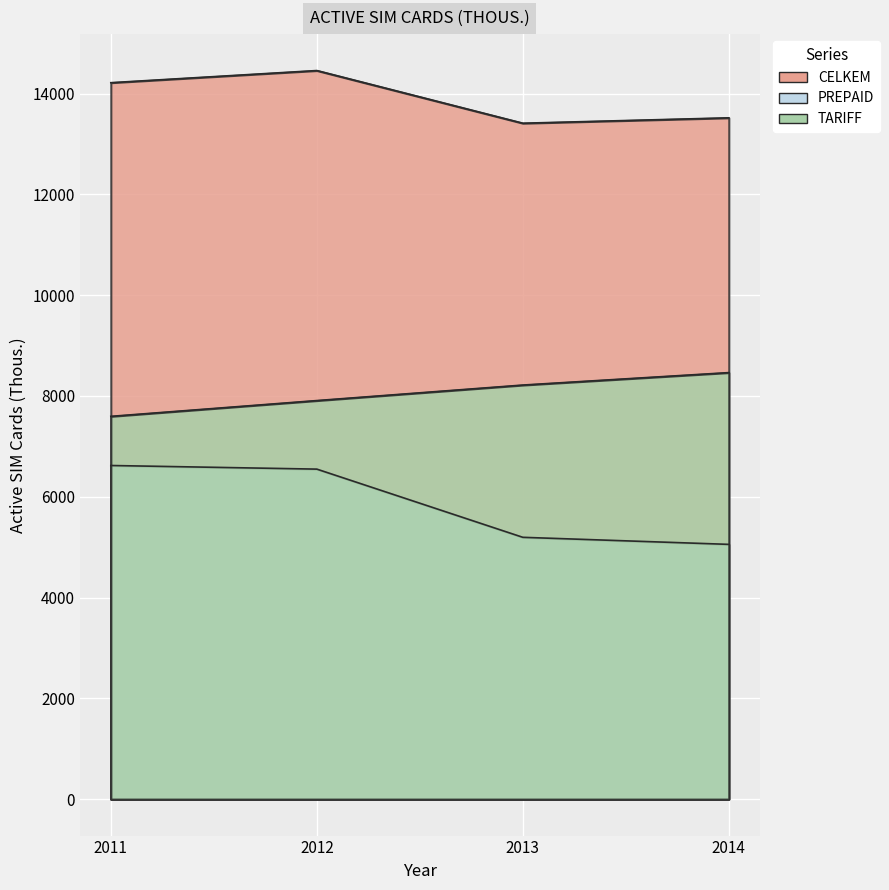

True or false: CELKEM has a value of 23154 at 2011.

False